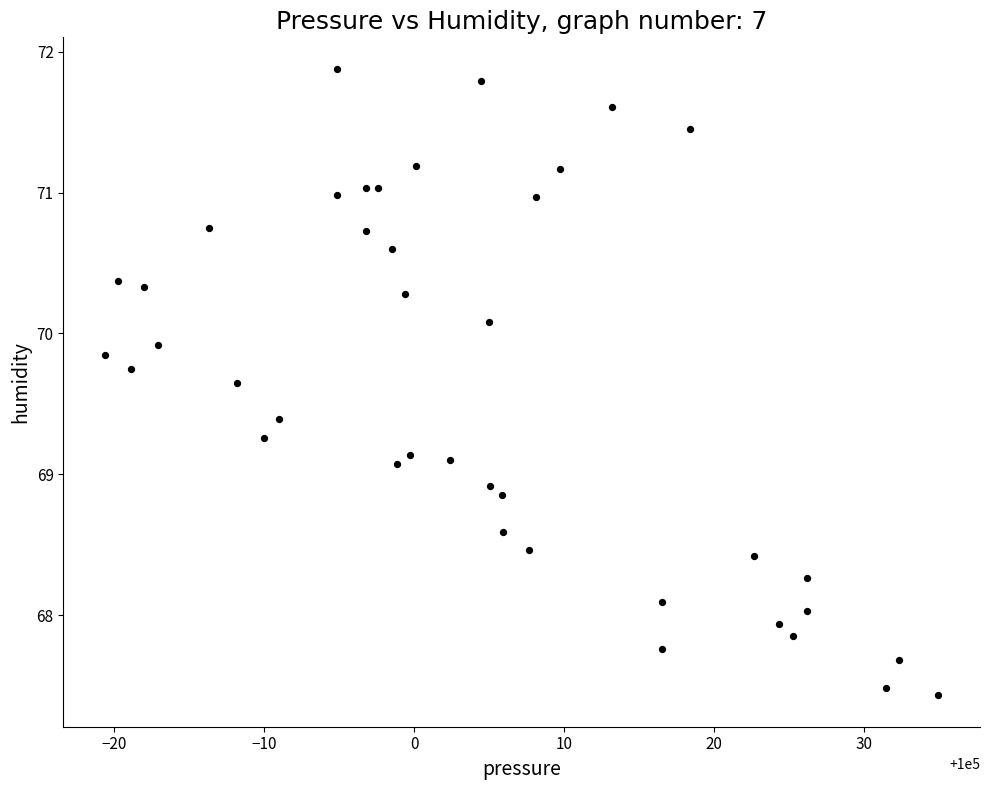

What is the range of X values (max minus min)?

55.5